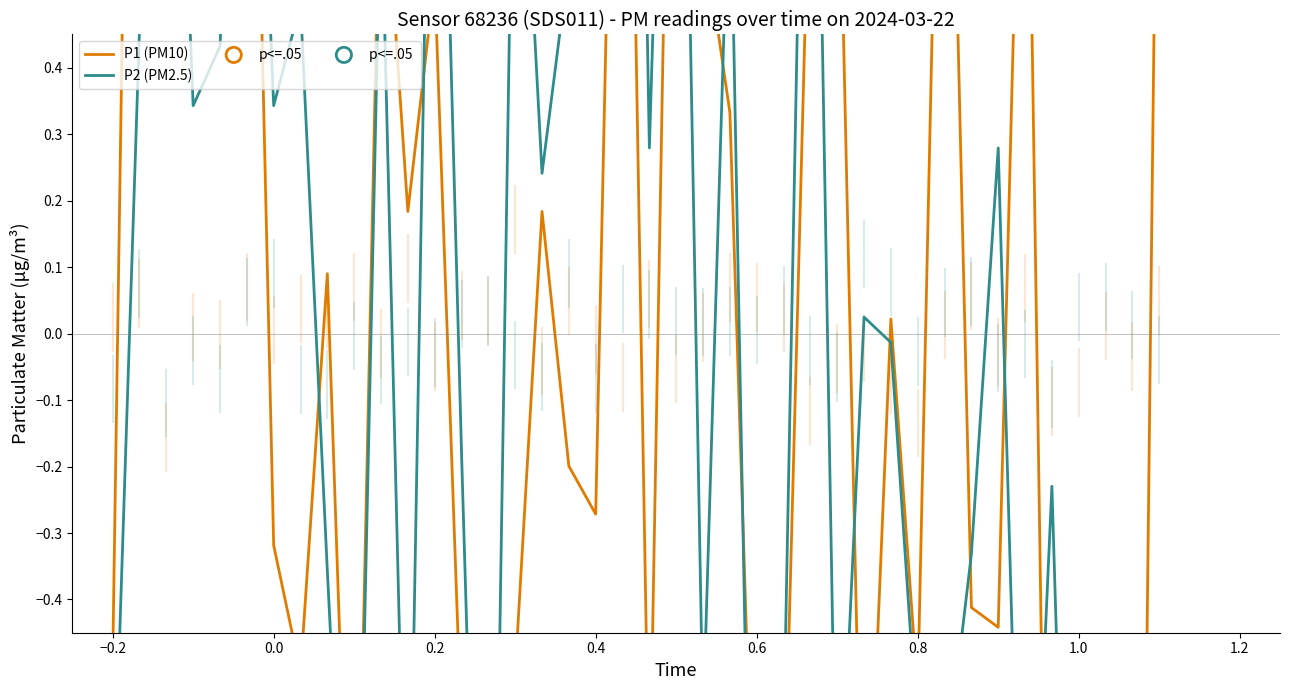

What are all the series names shown in the legend?

P1 (PM10), P2 (PM2.5)